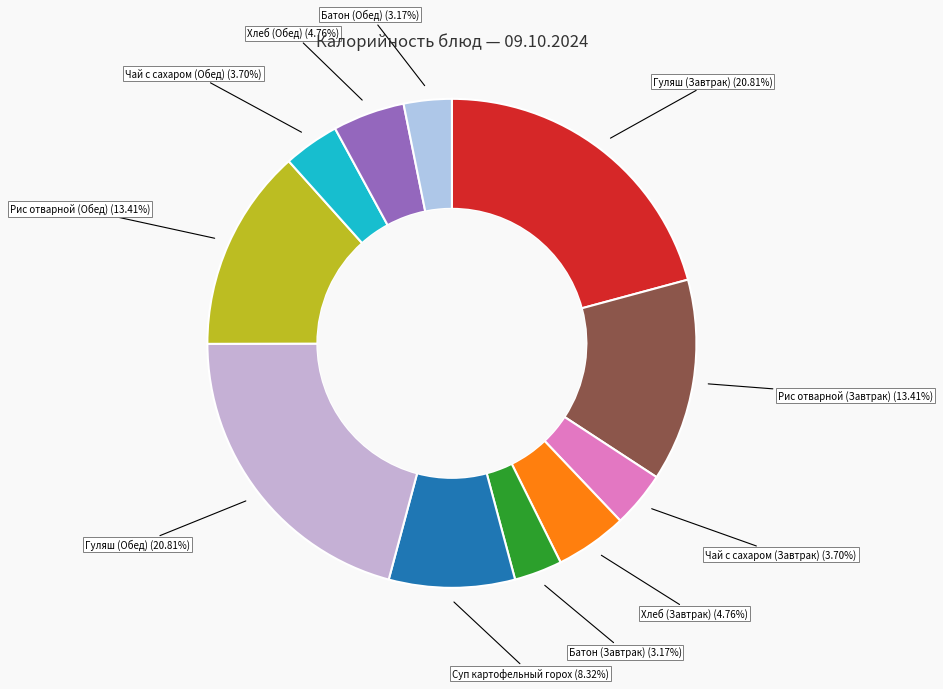

Does any single category account for the majority?

No